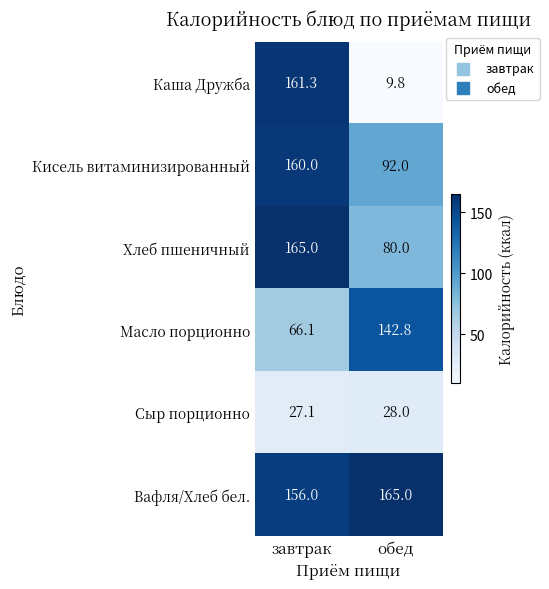

At обед, list the series in order from largest to smallest.

Вафля/Хлеб бел., Масло порционно, Кисель витаминизированный, Хлеб пшеничный, Сыр порционно, Каша Дружба